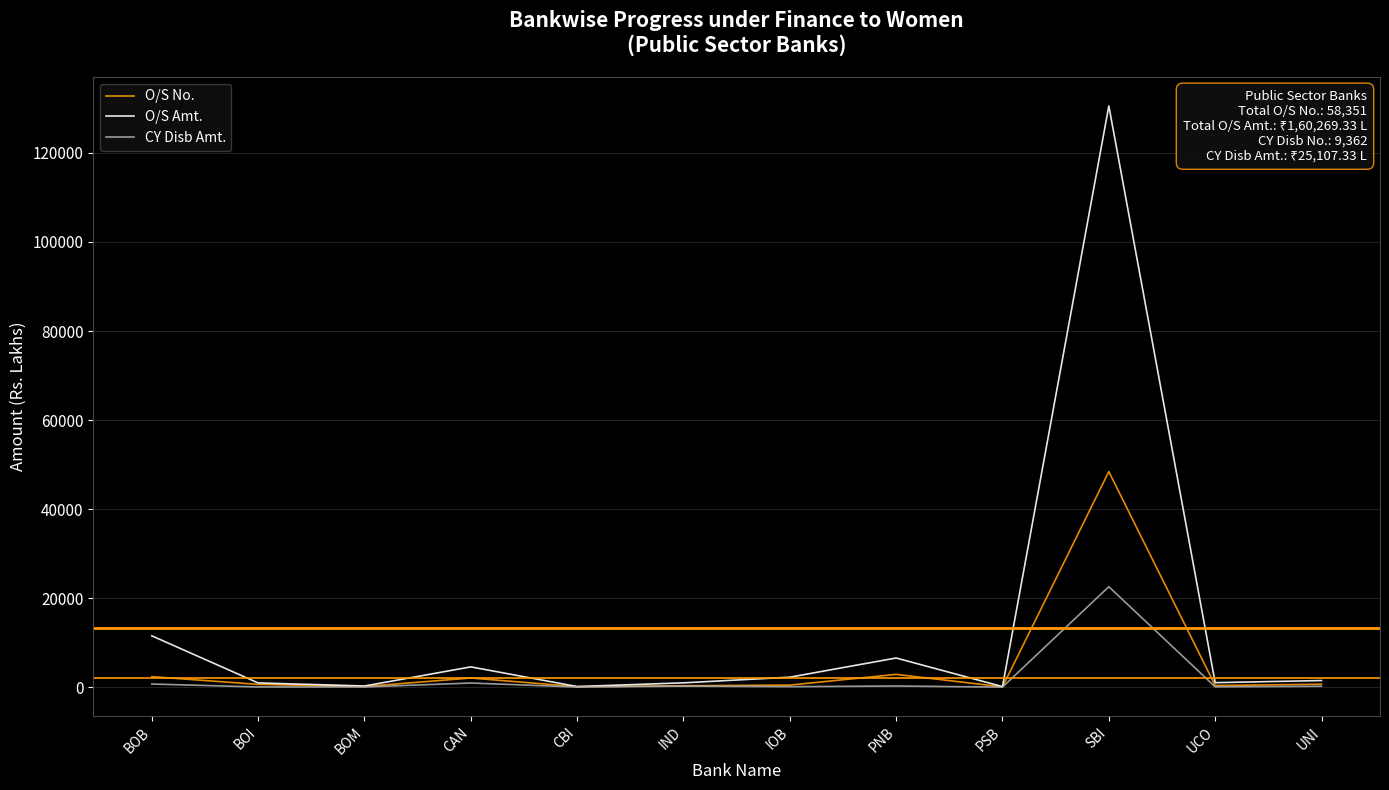

What is the smallest value displayed?

2.2